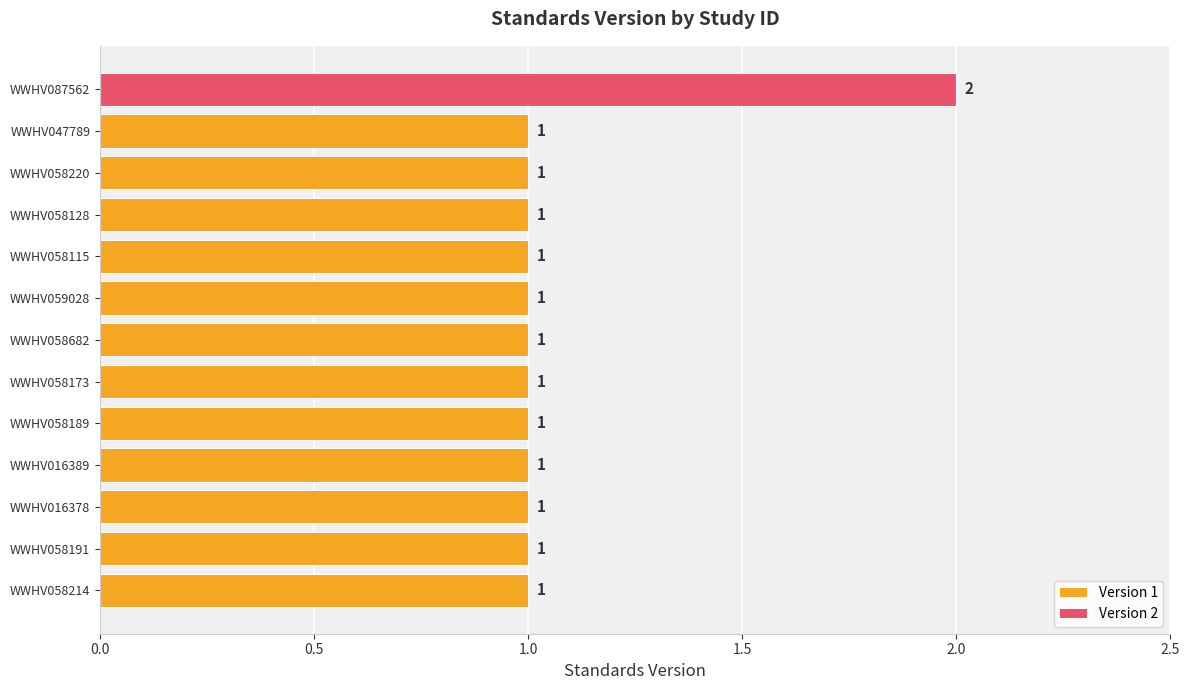

Is it true that the value at WWHV058191 is 2?

False